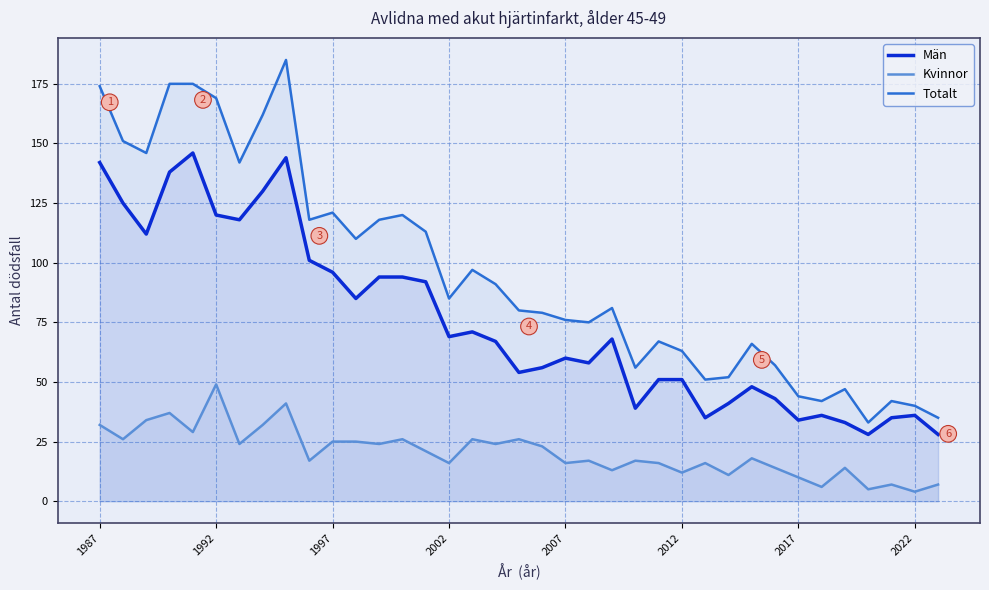

What is the maximum value for Kvinnor?

49